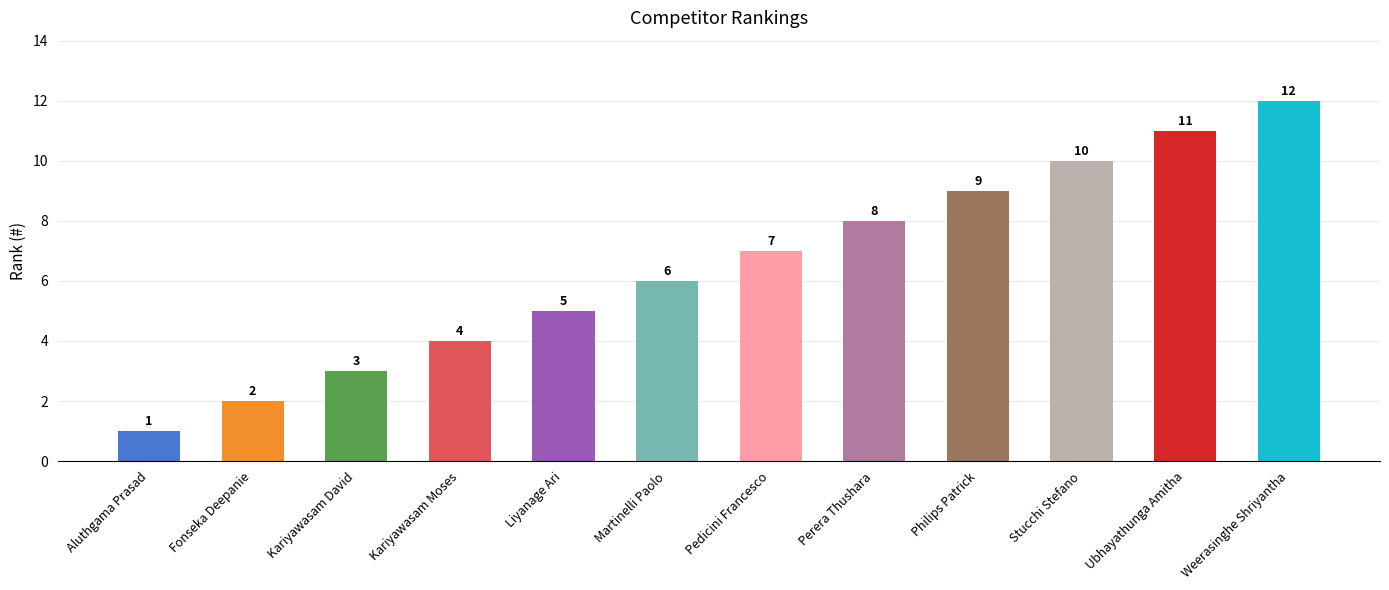

List the labels in order of value, largest first.

Weerasinghe Shriyantha, Ubhayathunga Amitha, Stucchi Stefano, Philips Patrick, Perera Thushara, Pedicini Francesco, Martinelli Paolo, Liyanage Ari, Kariyawasam Moses, Kariyawasam David, Fonseka Deepanie, Aluthgama Prasad